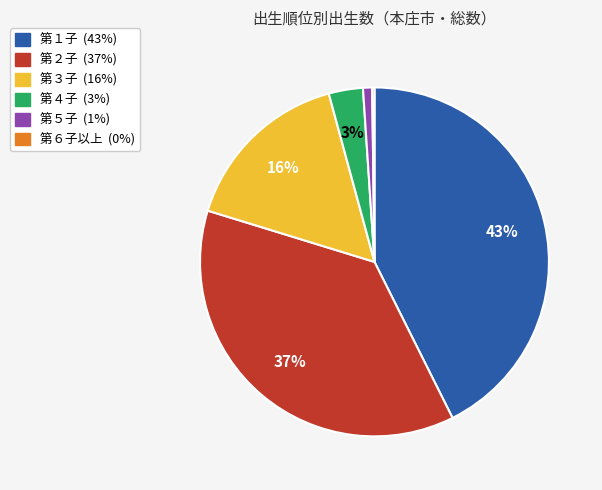

Which has a higher value, 第５子 or 第３子?

第３子